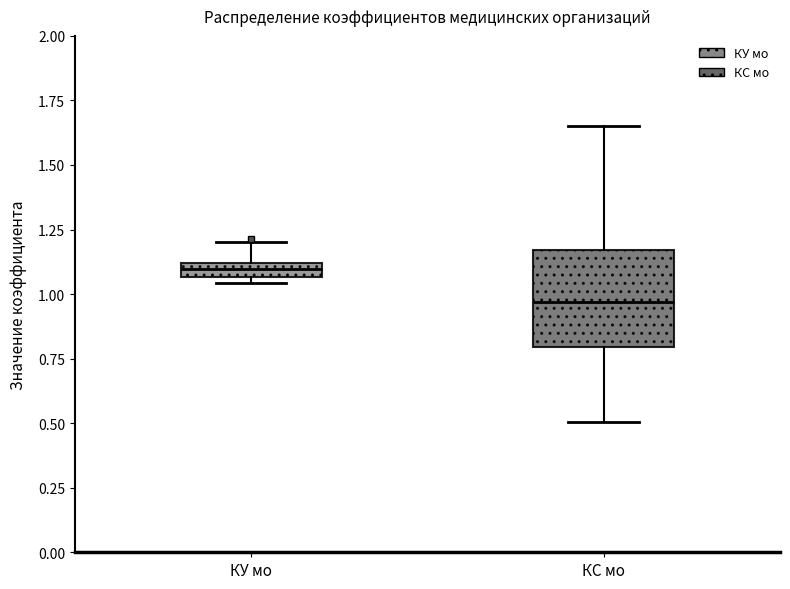

Comparing the boxes themselves (not the whiskers), which one is the tallest?

КС мо